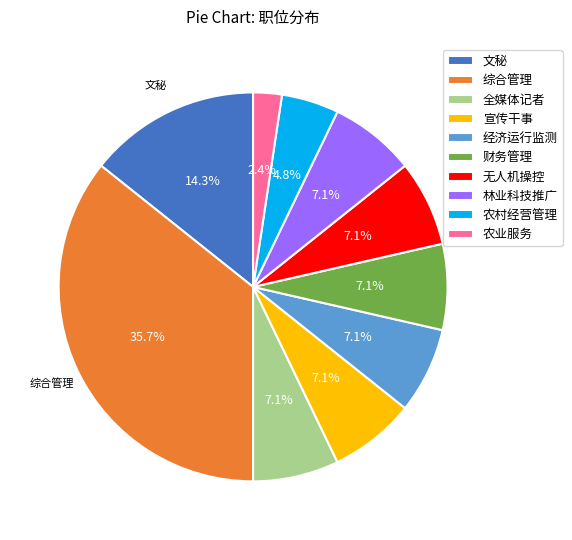

Between 财务管理 and 文秘, which is larger?

文秘